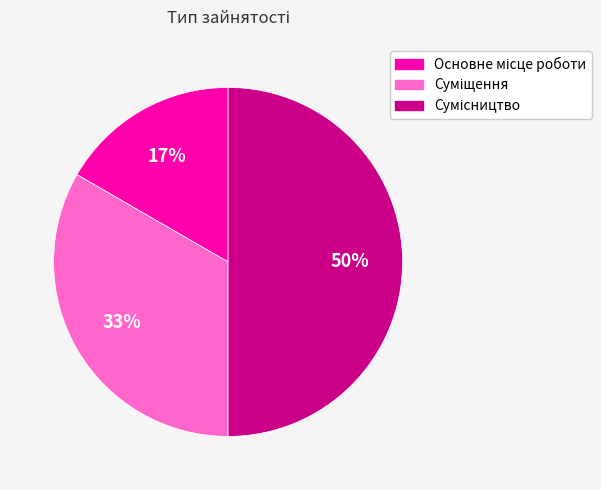

How many segments does this pie chart have?

3